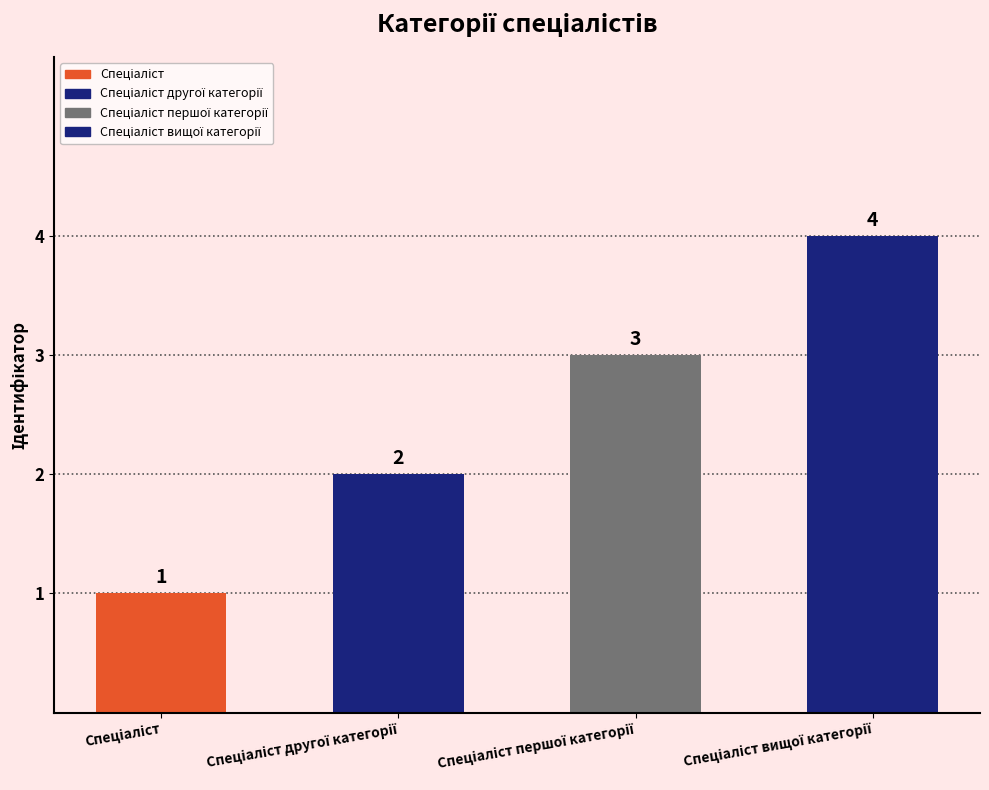

What is the maximum value shown in the chart?

4